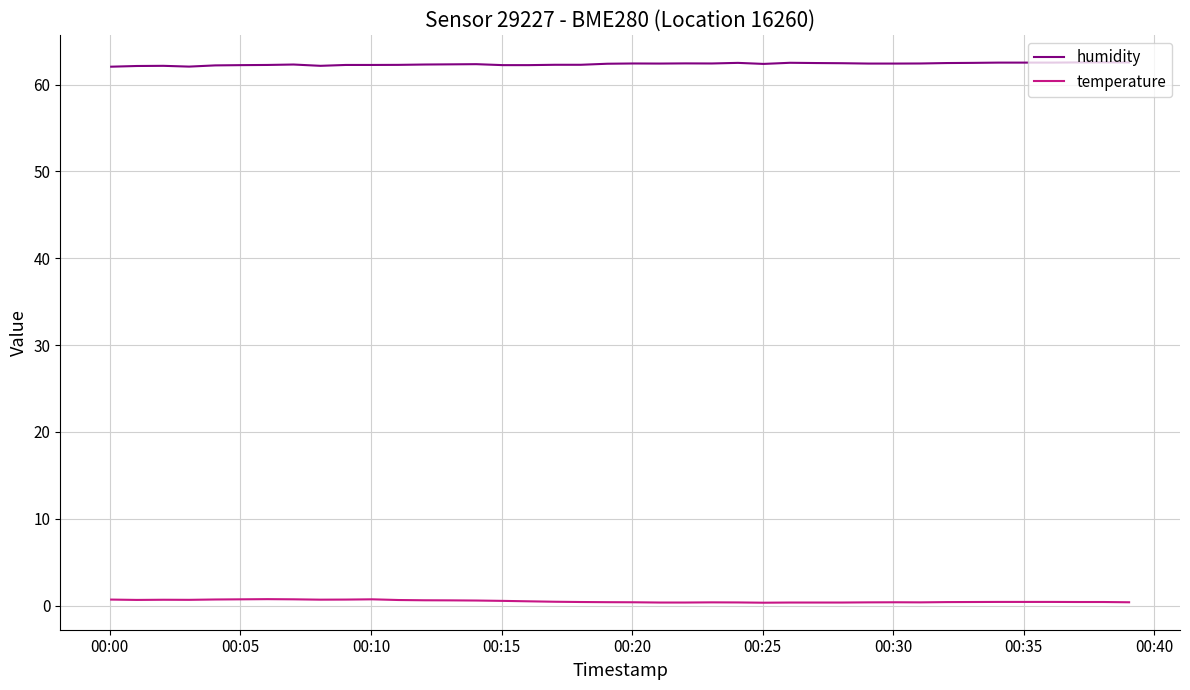

True or false: temperature and humidity cross at least once.

False